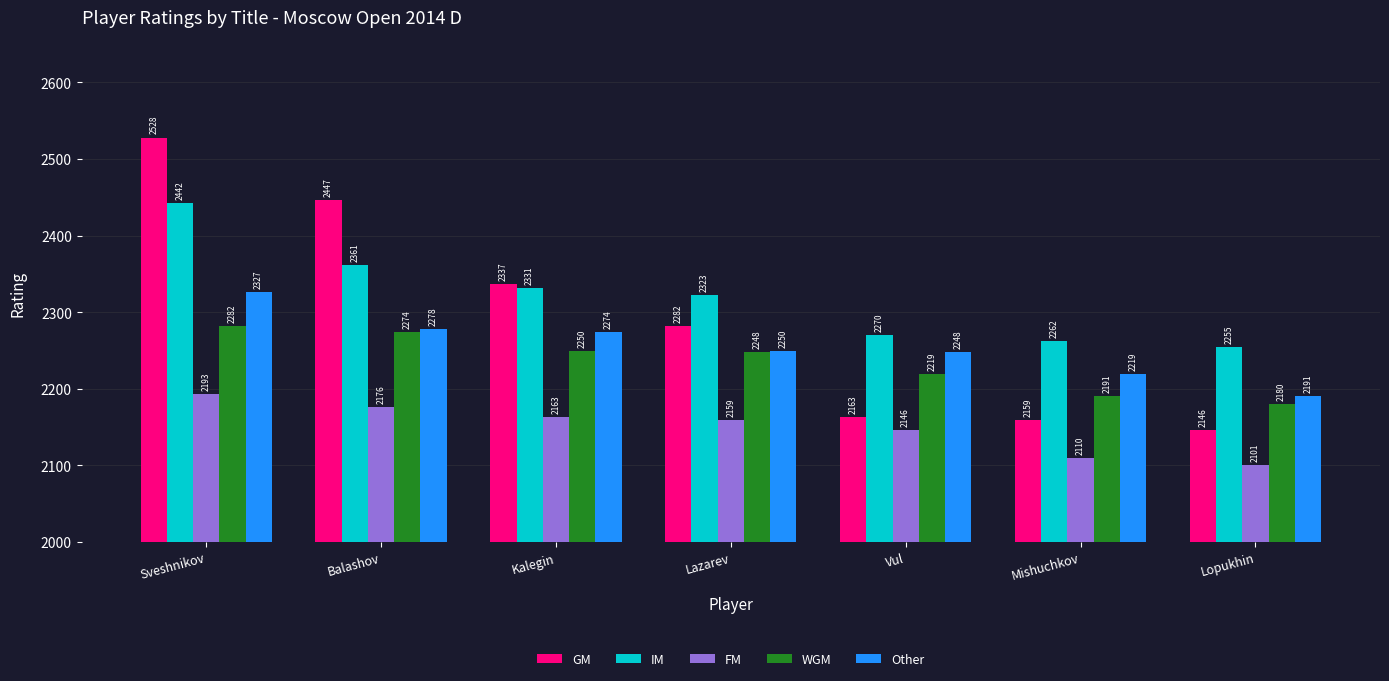

Is it true that FM equals 3528 at Mishuchkov?

False